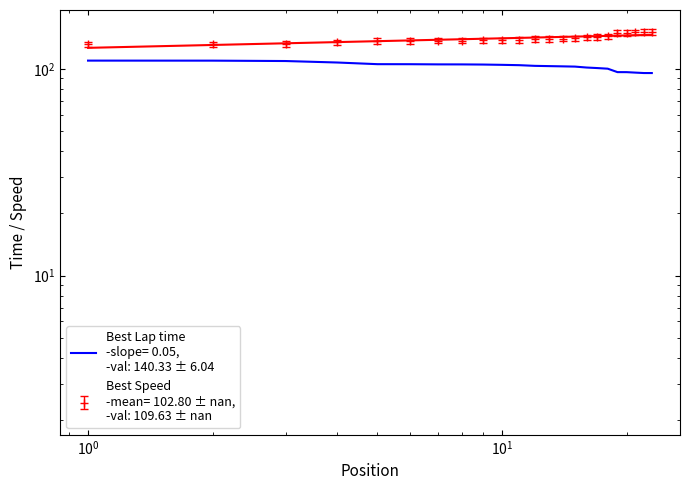

What is the sum of all values?

2364.5